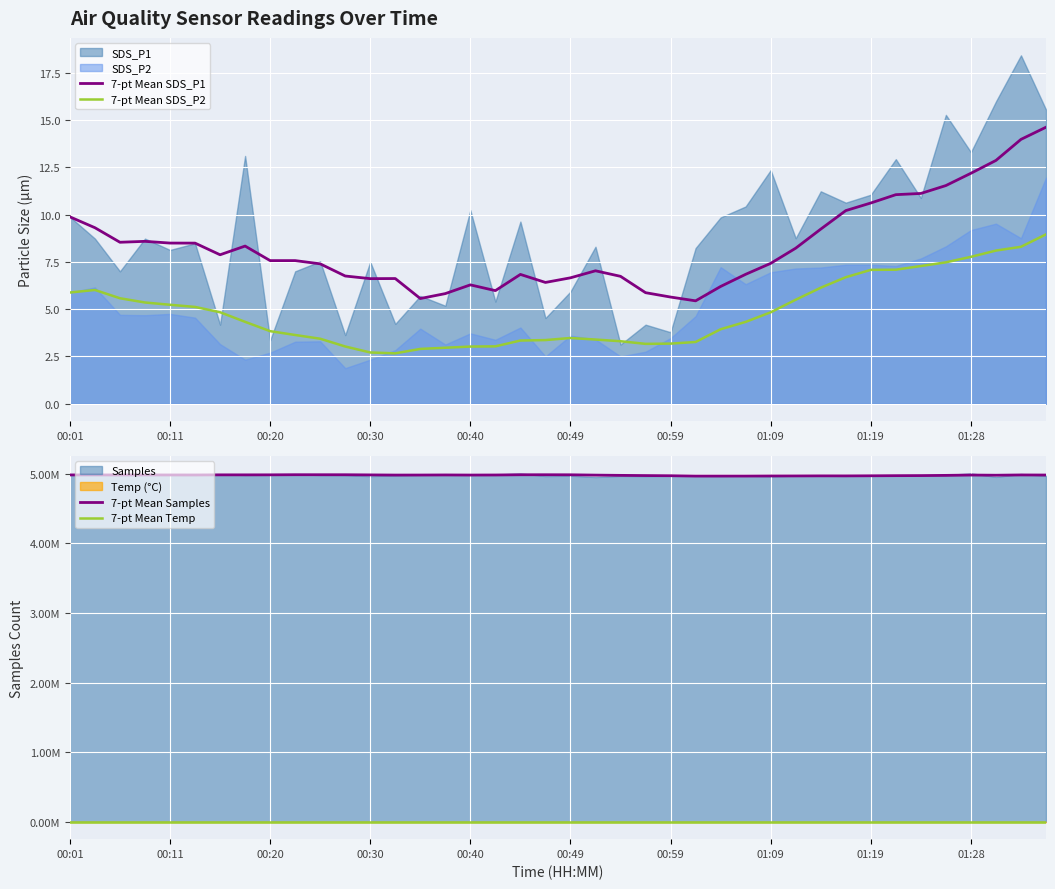

What is the highest value of the 7-pt Mean SDS_P2 series?

9.0